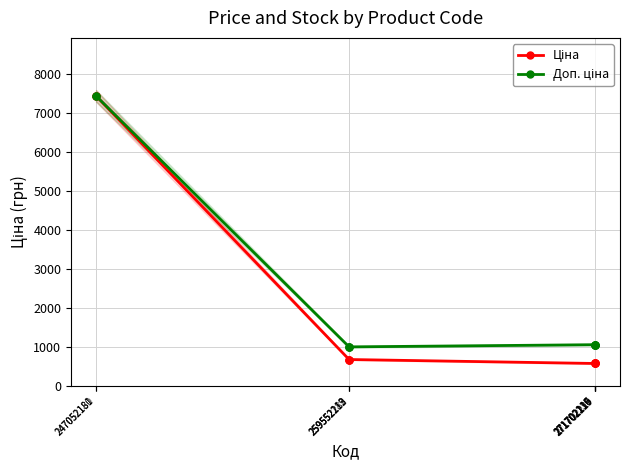

True or false: Доп. ціна has a value of 371.2 at 271702116.

False